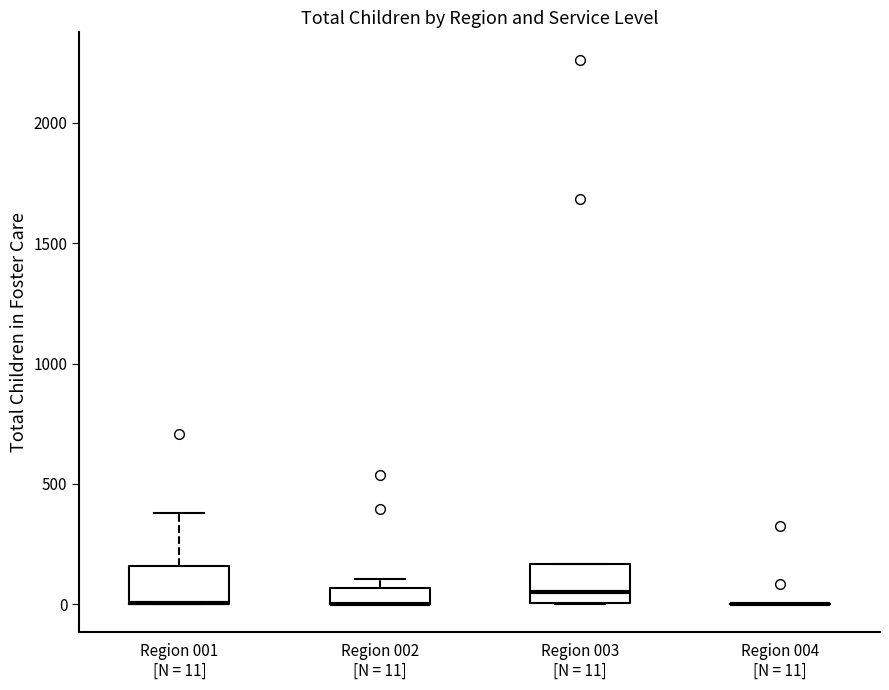

Where is the upper edge of the box for Region 001 [N = 11] on the y-axis? The values are not printed on the chart, so give them approximately, as read against the axis.

150